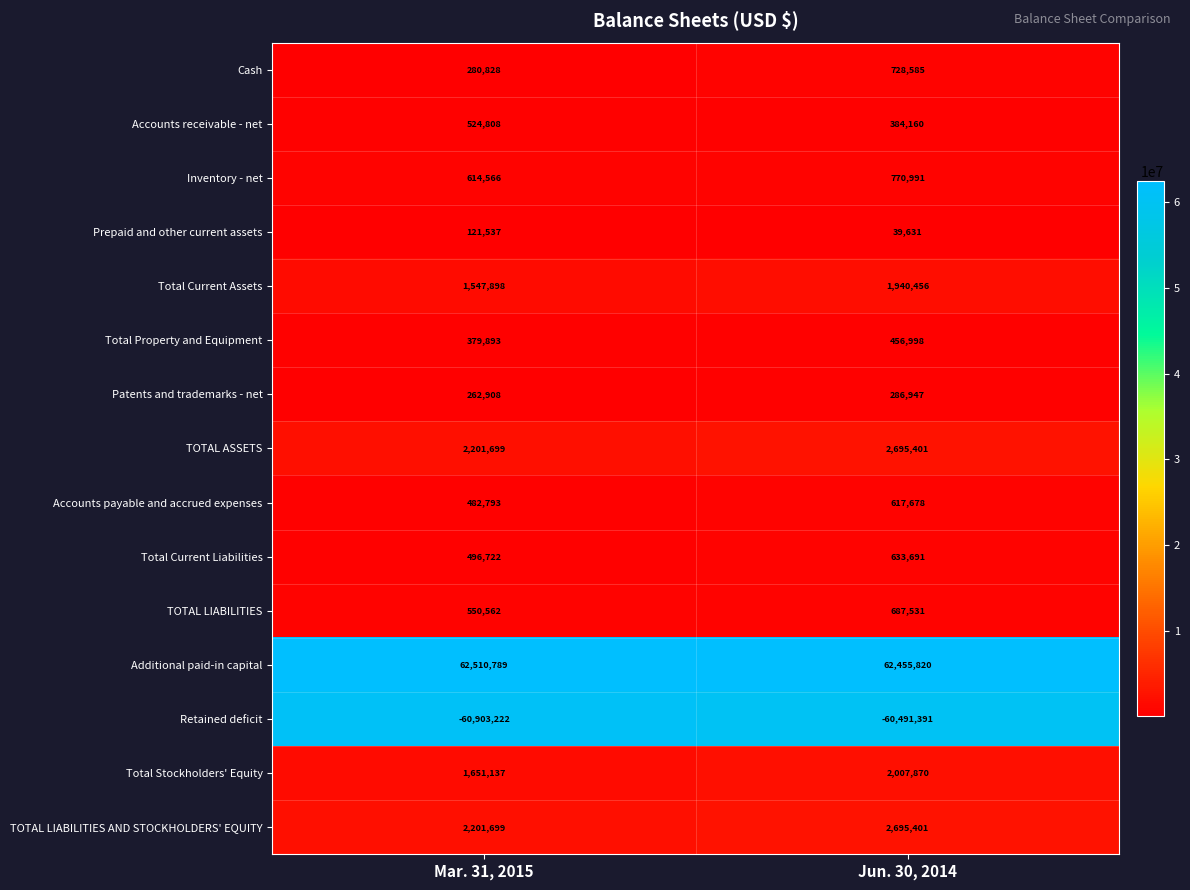

At which category does the chart reach its peak across all series?

Mar. 31, 2015